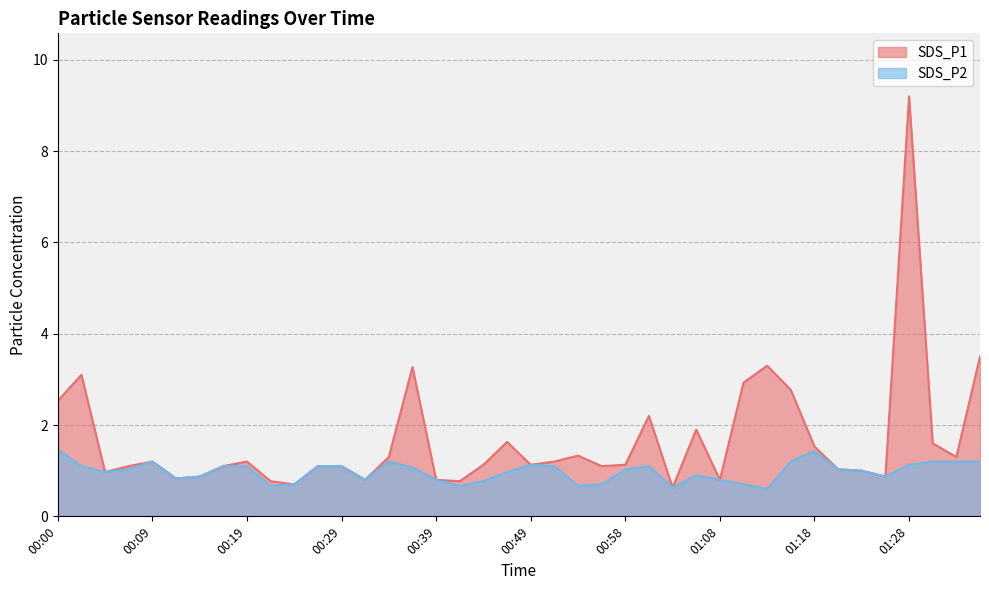

What is the sum of all SDS_P2 values?

39.1